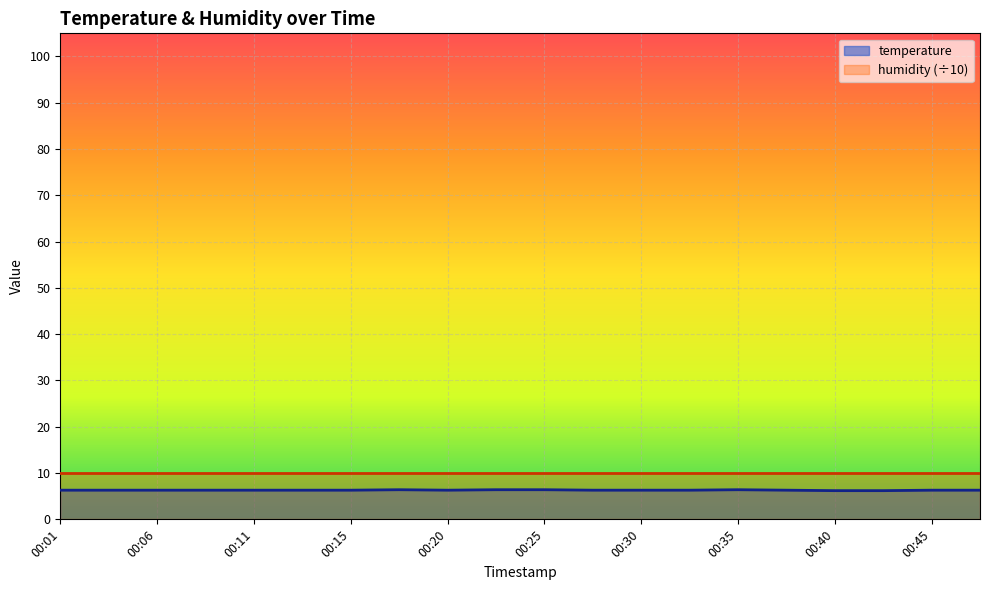

Rank the categories by value from highest to lowest.

00:18, 00:23, 00:25, 00:35, 00:01, 00:03, 00:06, 00:08, 00:11, 00:13, 00:15, 00:20, 00:28, 00:30, 00:33, 00:37, 00:45, 00:47, 00:40, 00:42